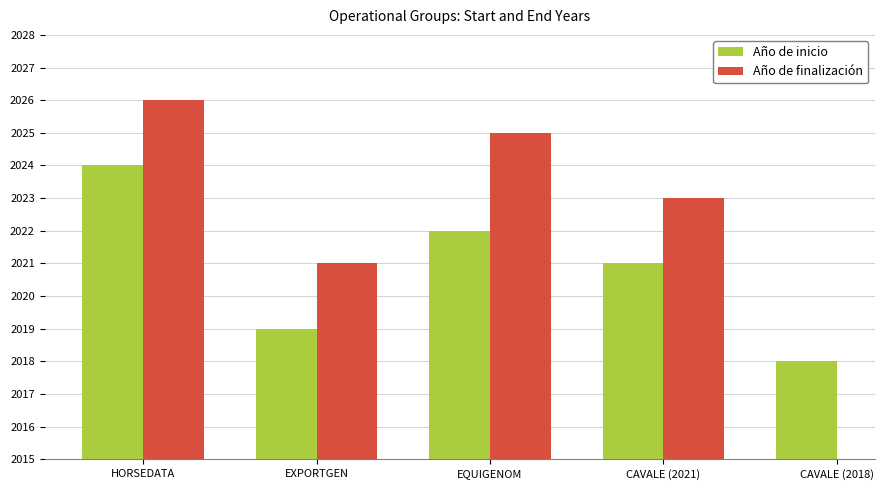

What is the label of the 5th bar from the right?

HORSEDATA